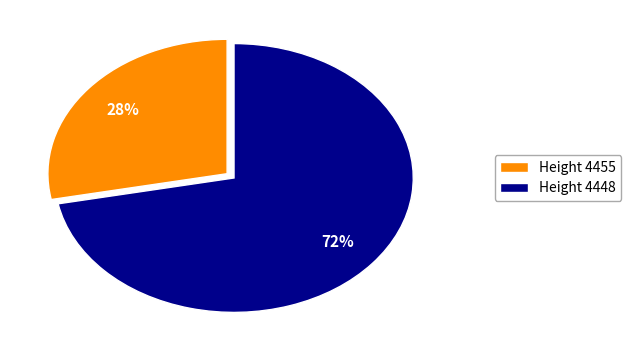

To the nearest percent, what percentage of the pie is Height 4448?

72%